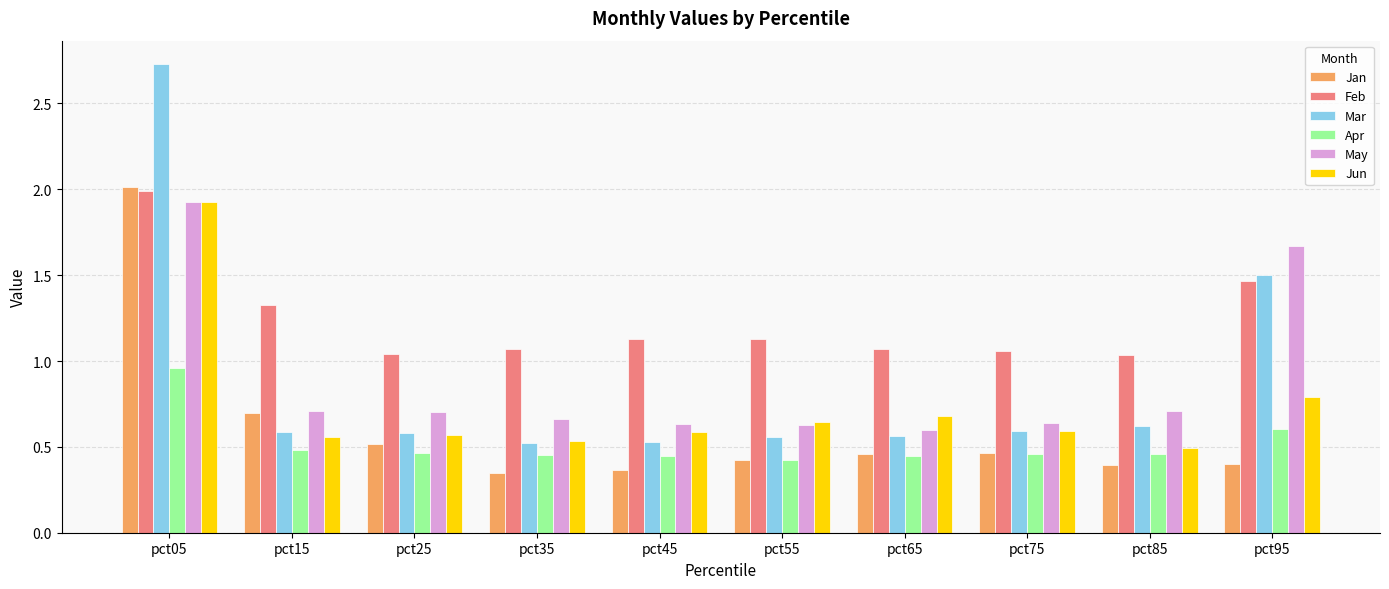

What is the difference between the Jun values at pct55 and pct95?

0.1